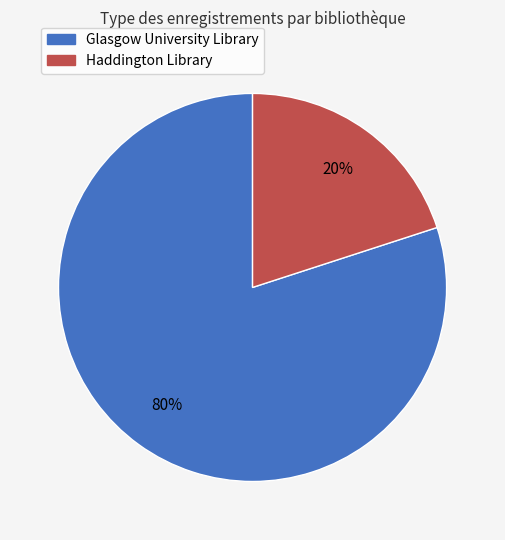

Which category has the biggest portion of the pie?

Glasgow University Library